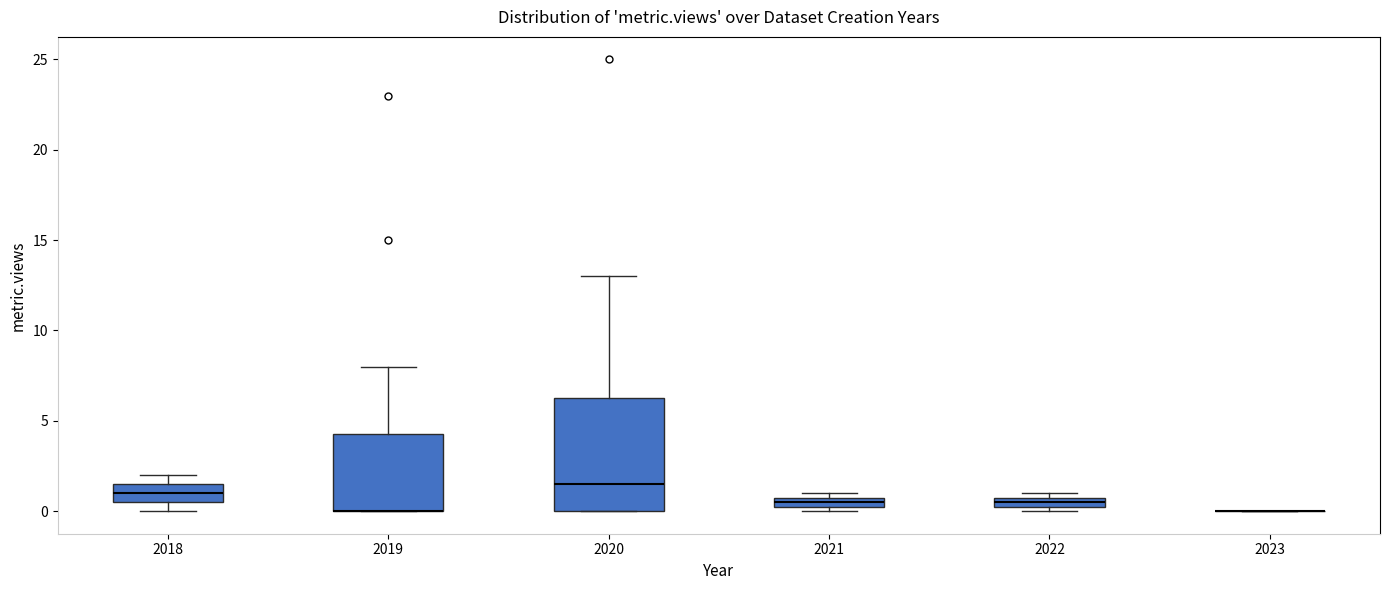

Comparing the boxes themselves (not the whiskers), which one is the tallest?

2020